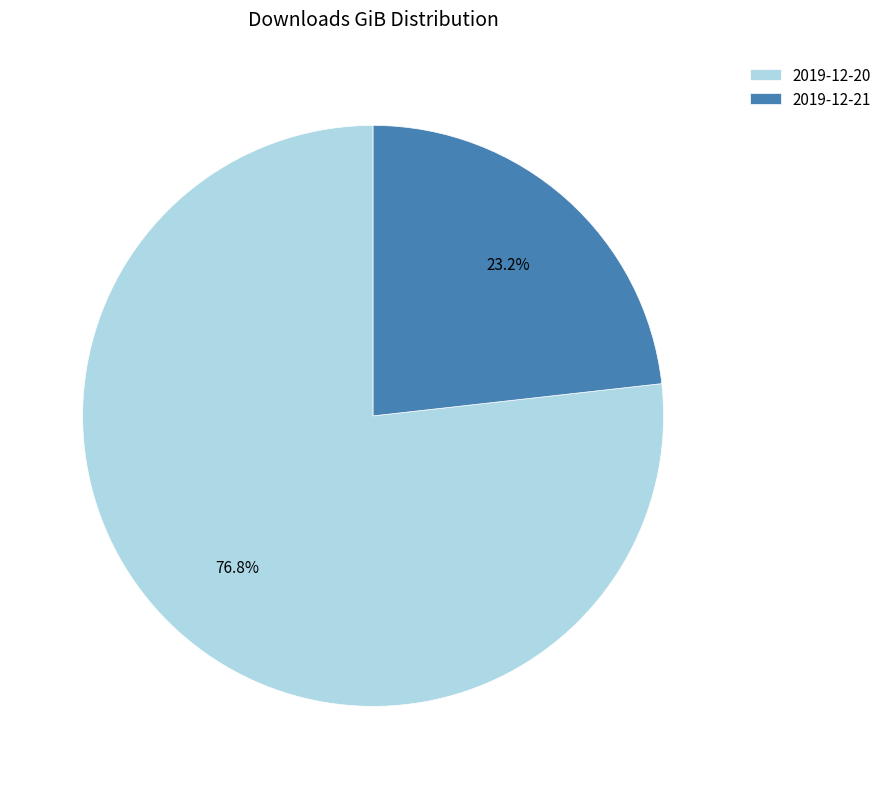

Is the sum of 2019-12-21 and 2019-12-20 greater than half?

Yes